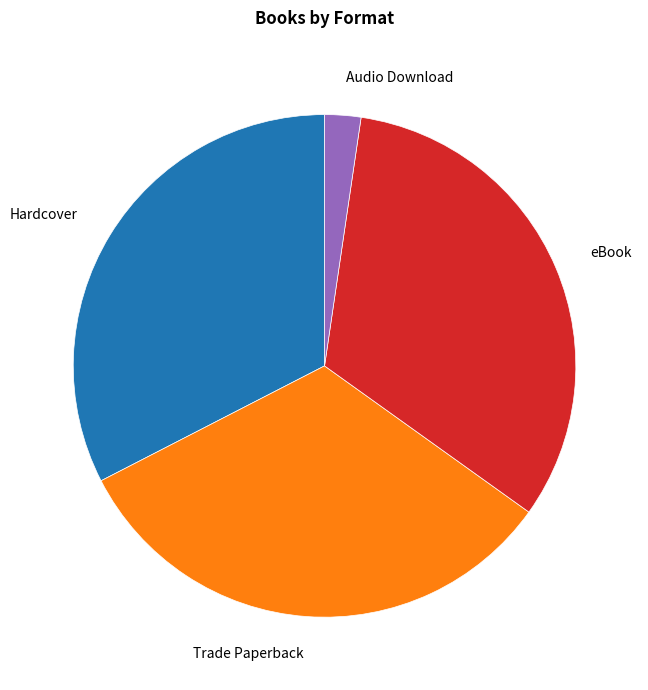

Is the sum of Trade Paperback and Hardcover greater than half?

Yes